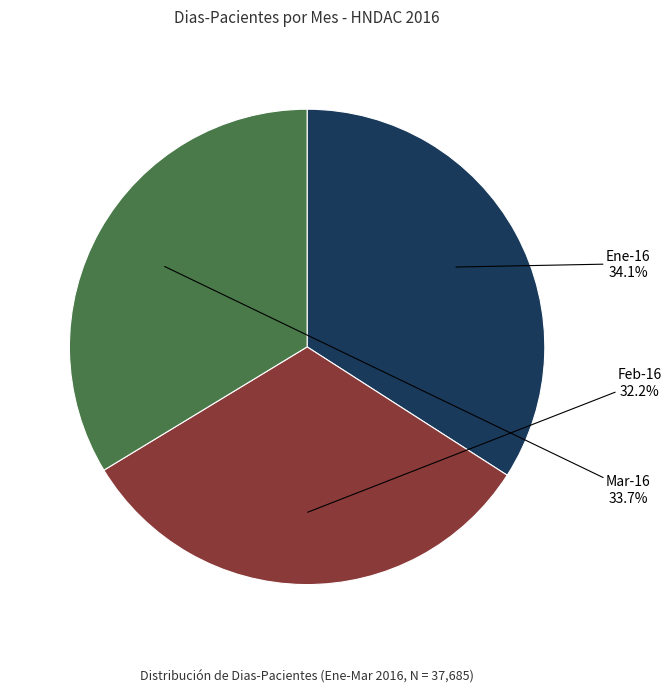

Is Ene-16 the majority of the pie?

No